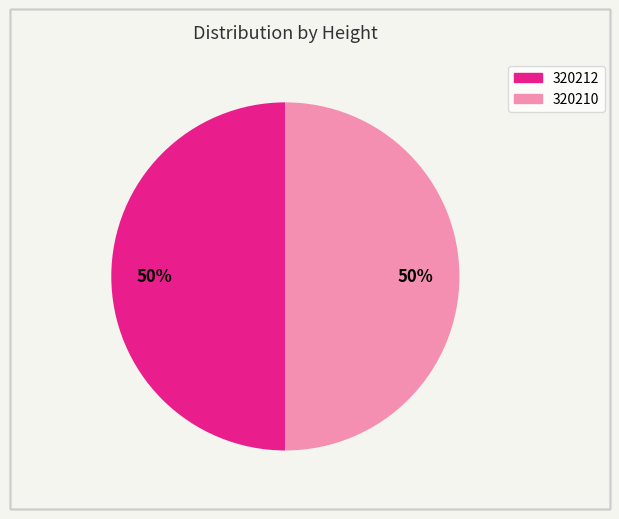

To the nearest percent, what portion does 320210 represent?

50%